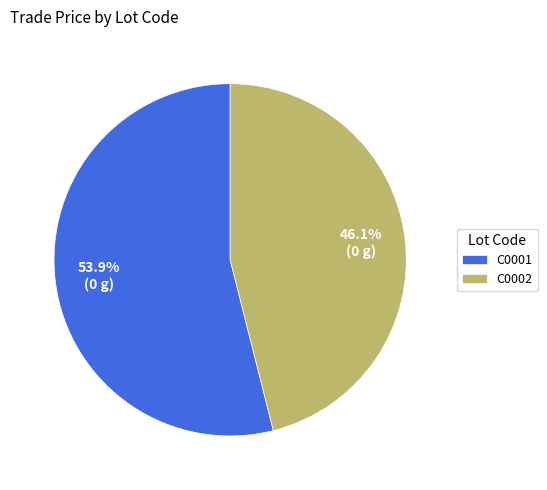

How many segments does this pie chart have?

2